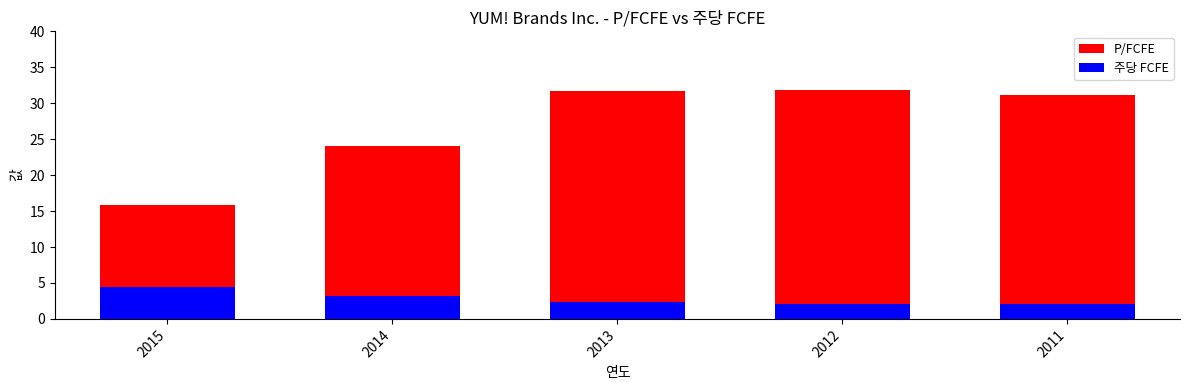

Reading left to right, extract all data points from this chart.

P/FCFE: 15.8	24.1	31.7	31.9	31.1
주당 FCFE: 4.4	3.1	2.3	2.0	2.1